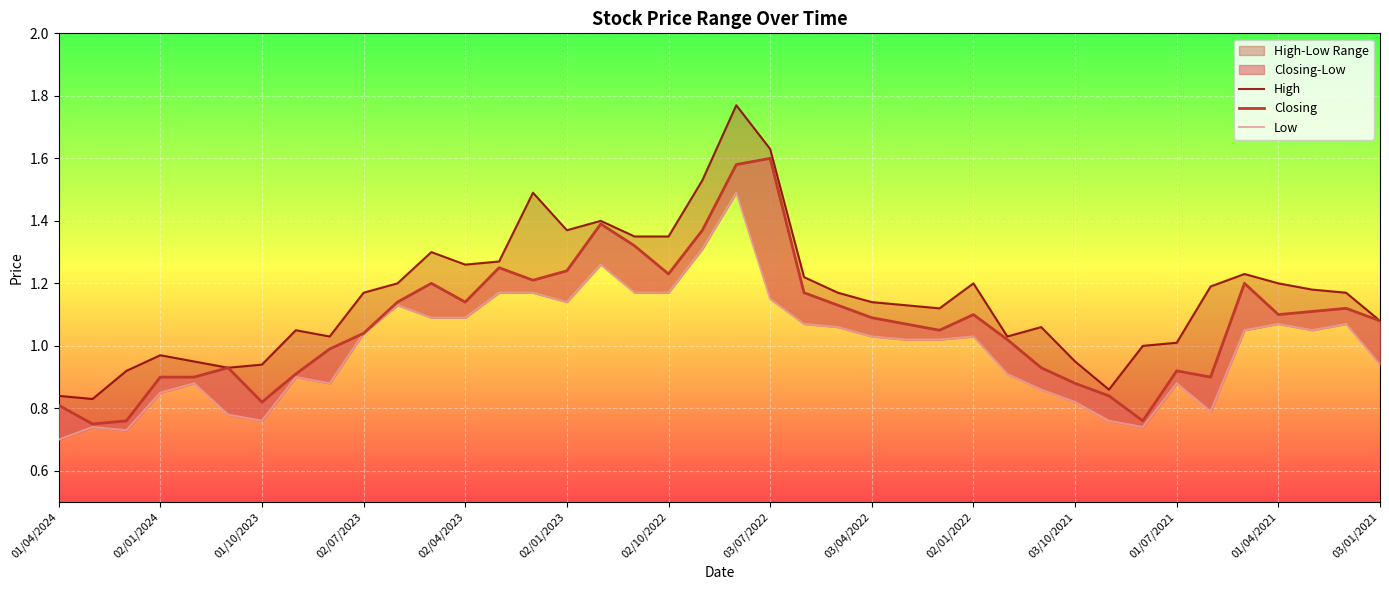

How many values in the Low series are below 1?

17